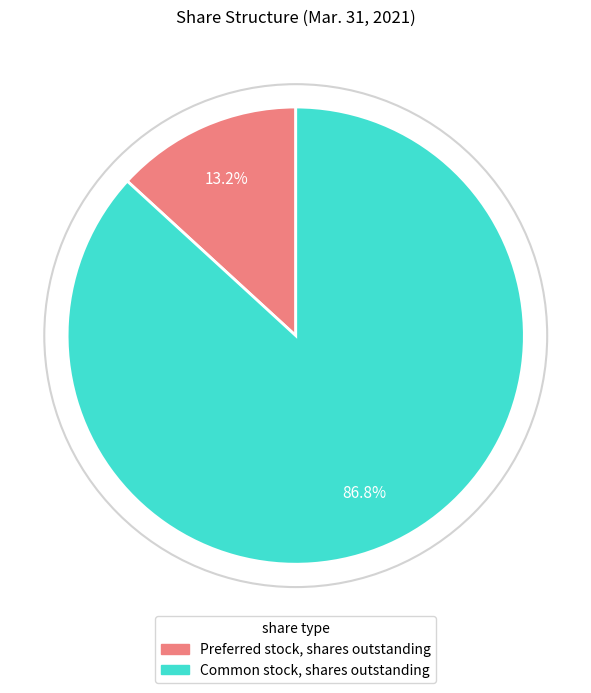

Which category has the biggest portion of the pie?

Common stock, shares outstanding